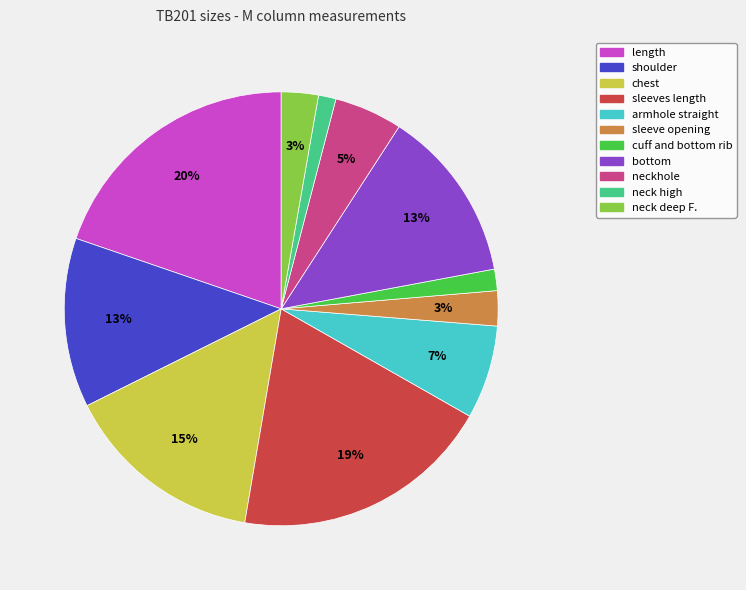

The length slice represents 20% of the pie. True or false?

True